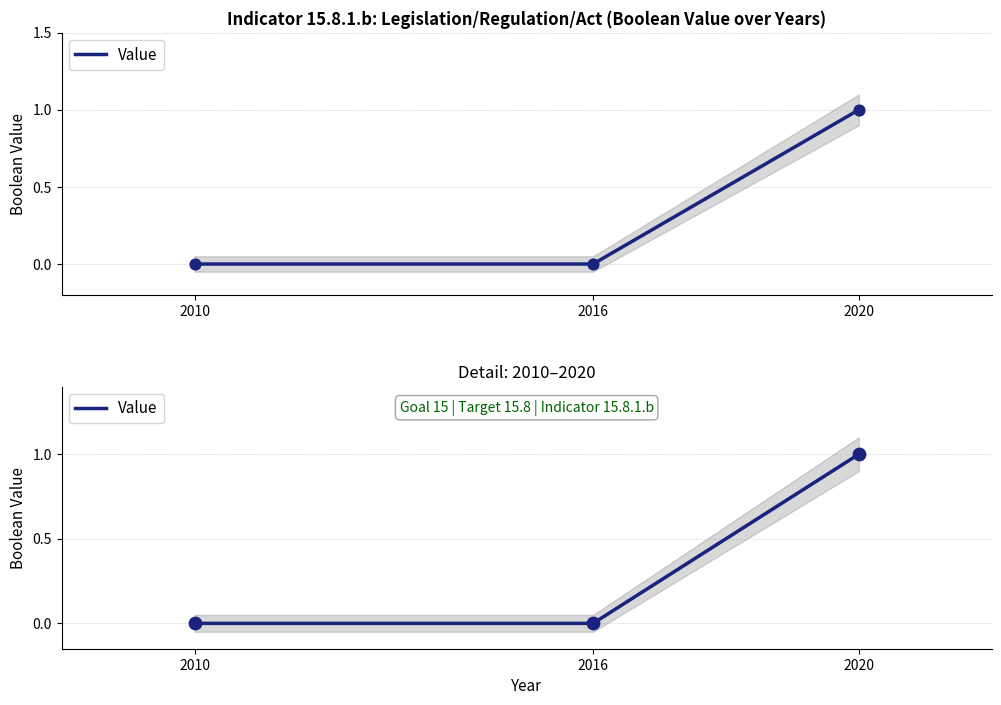

Between 2010 and 2016, which is larger?

2010